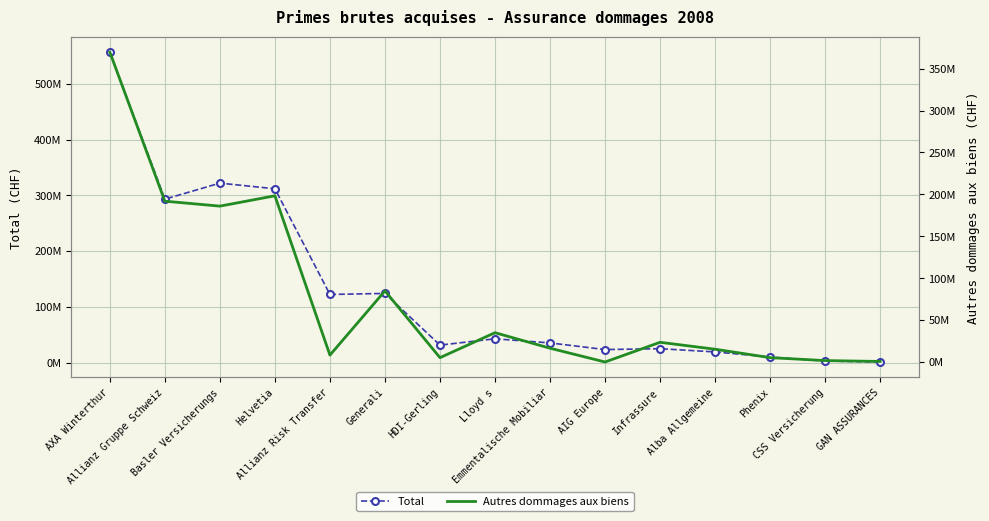

What is the approximate value of Autres dommages aux biens at Alba Allgemeine, to the nearest 100?

15406100